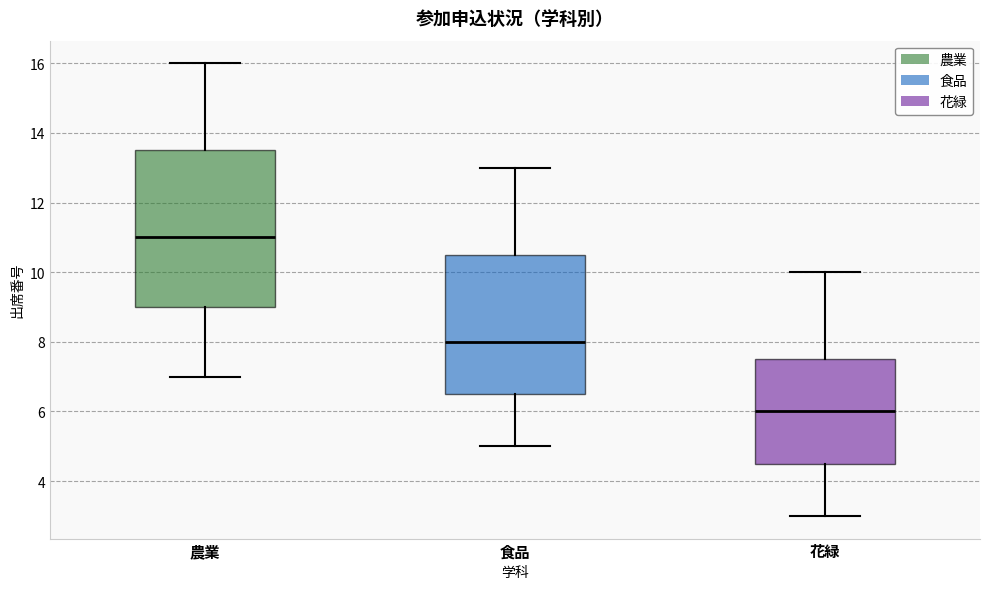

Where does the median line of the box for 農業 sit on the y-axis? The values are not printed on the chart, so give them approximately, as read against the axis.

11.0